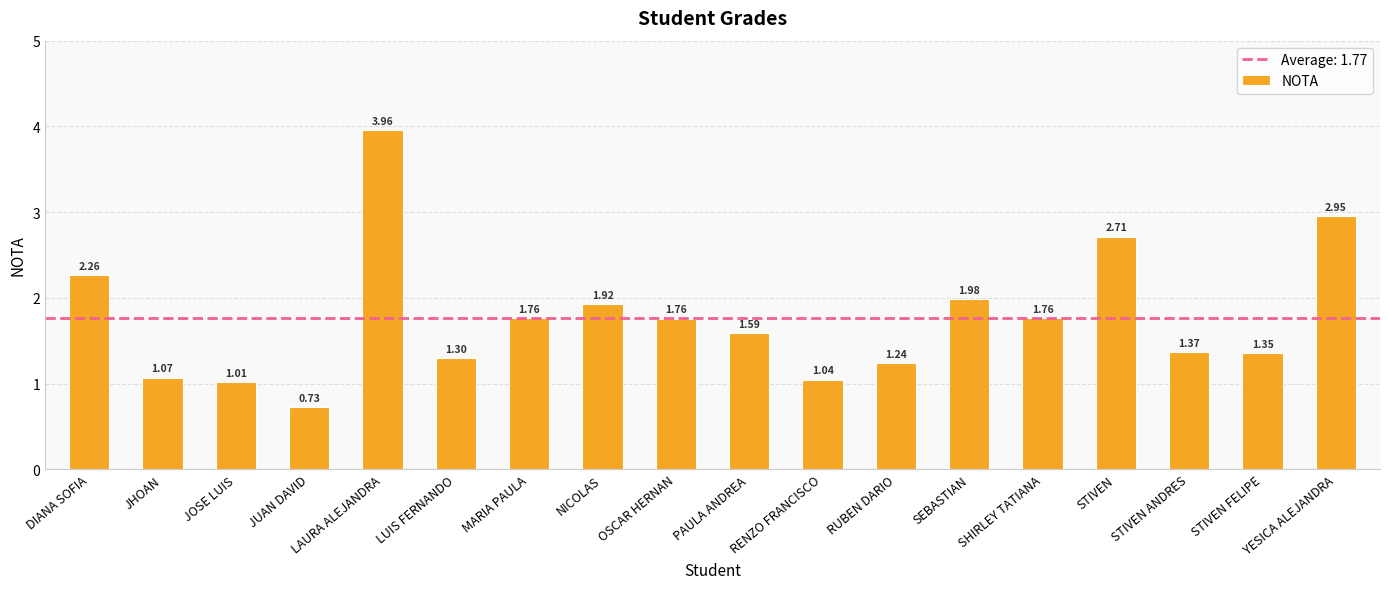

What is the change in value from DIANA SOFIA to LUIS FERNANDO?

-1.0